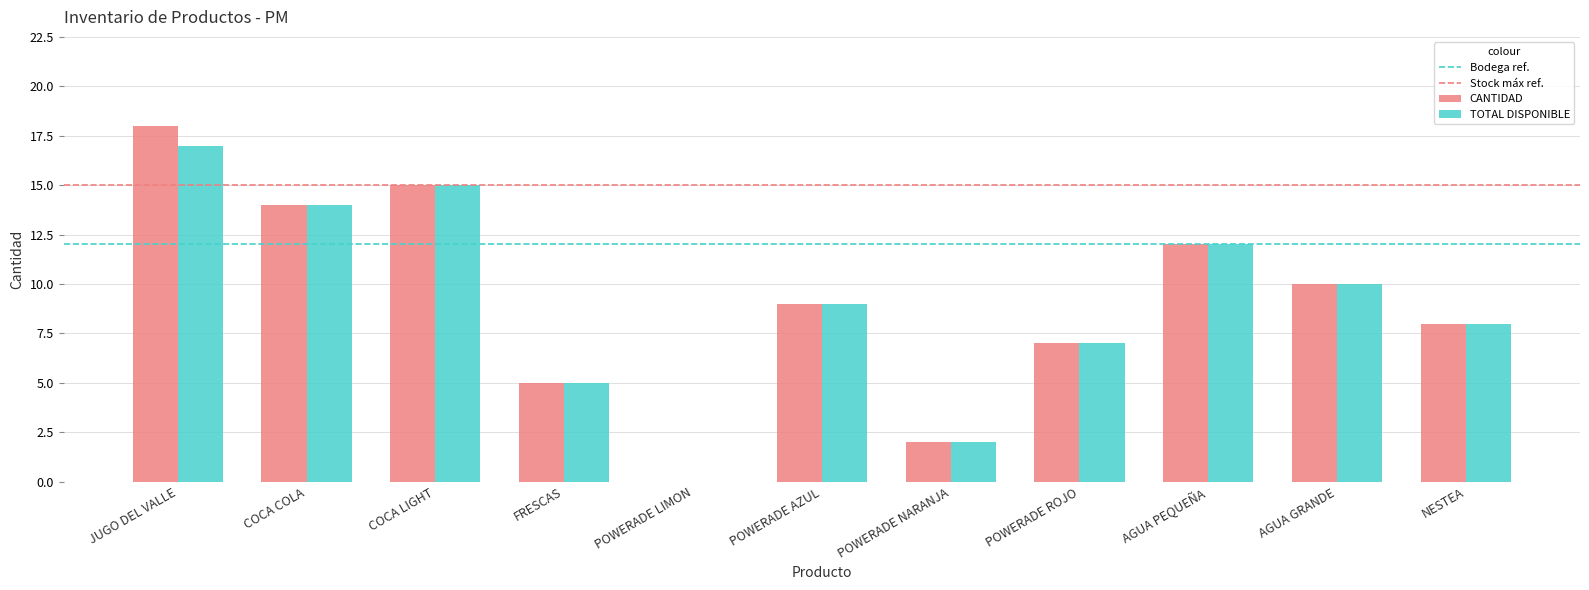

At which label does CANTIDAD first exceed 9?

JUGO DEL VALLE